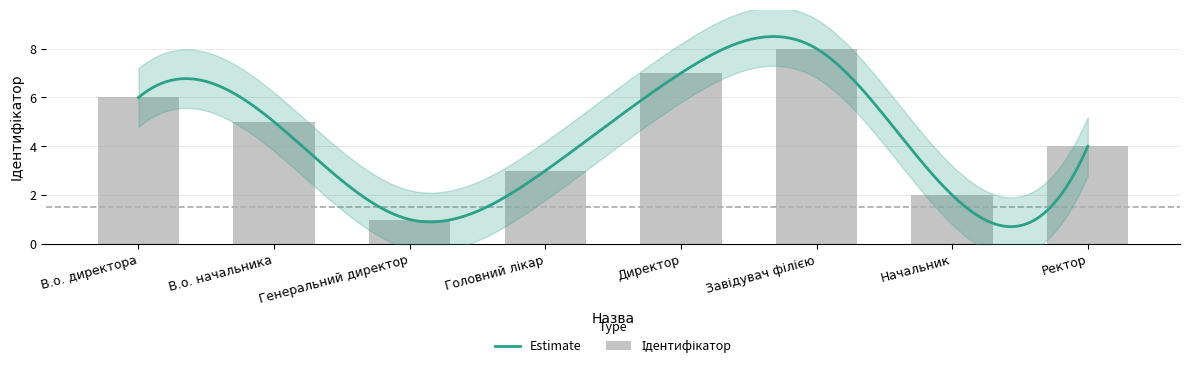

Does the chart contain stacked bars?

No